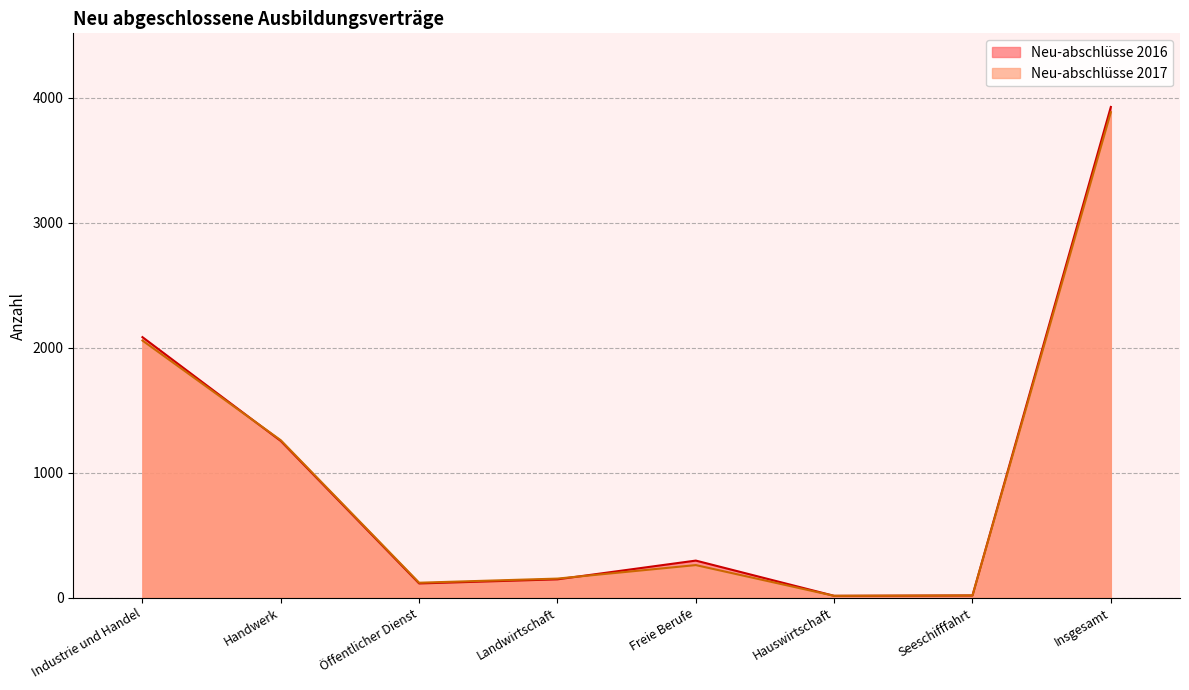

How many times do Neu-abschlüsse 2016 and Neu-abschlüsse 2017 cross each other?

2